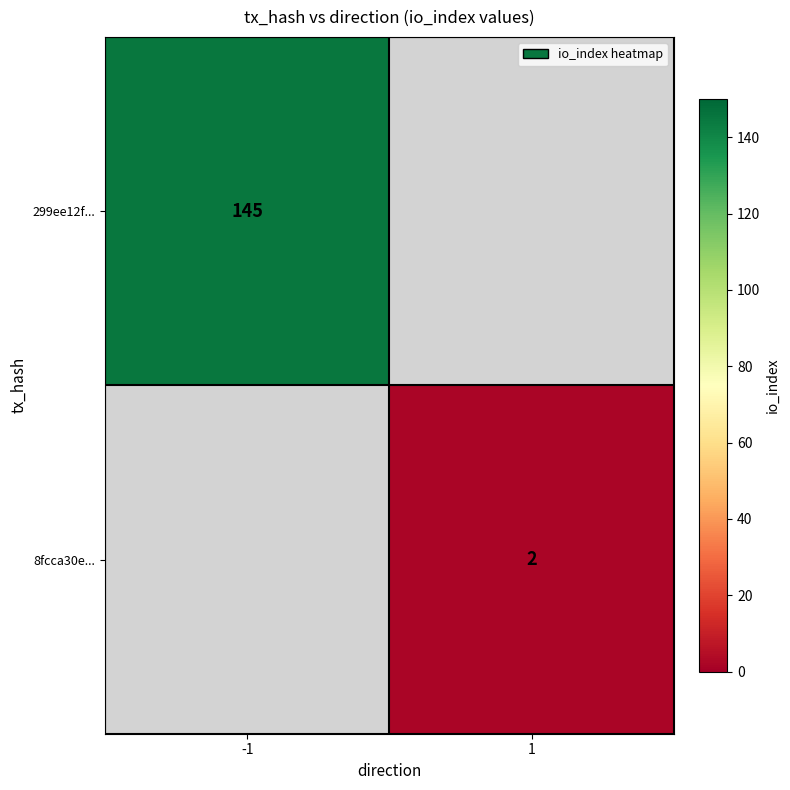

True or false: 8fcca30e... has a value of 2 at 1.

True